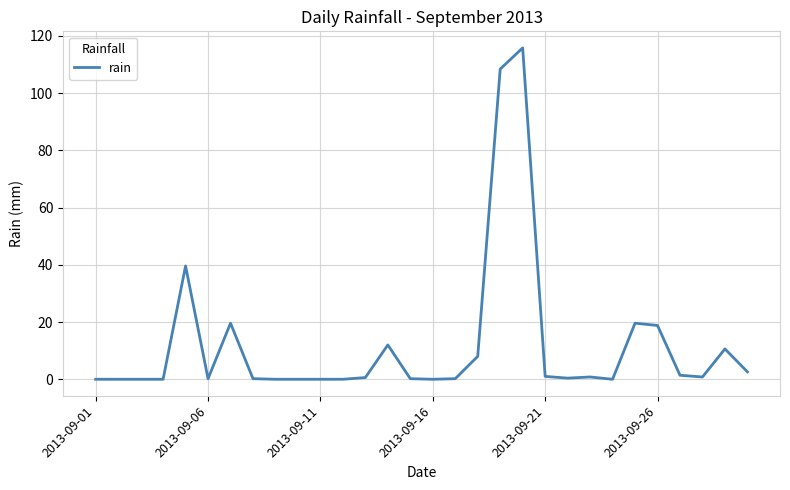

What is the difference between the maximum and minimum values?

115.8